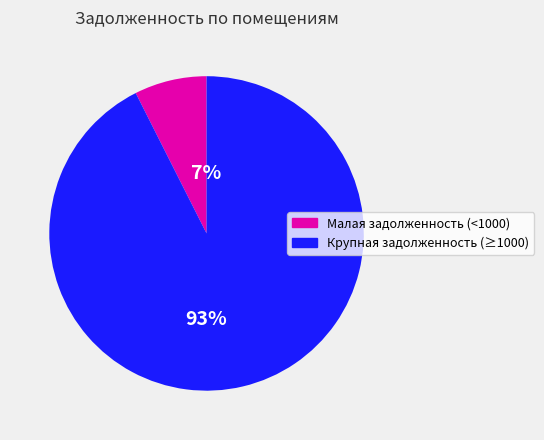

To the nearest percent, what is the average slice percentage?

50%